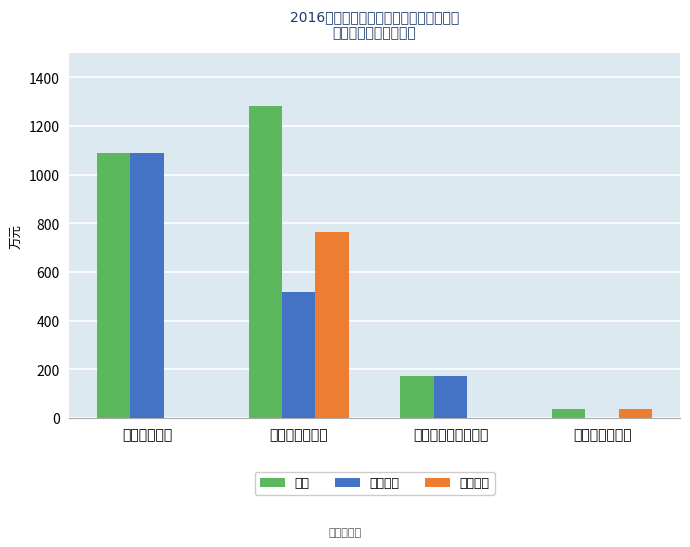

True or false: 基本支出 has a value of 284.0 at 对个人和家庭的补助.

False